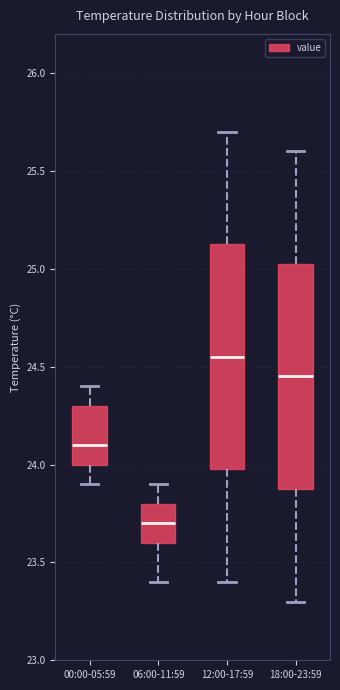

Which box has the lowest median line?

06:00-11:59